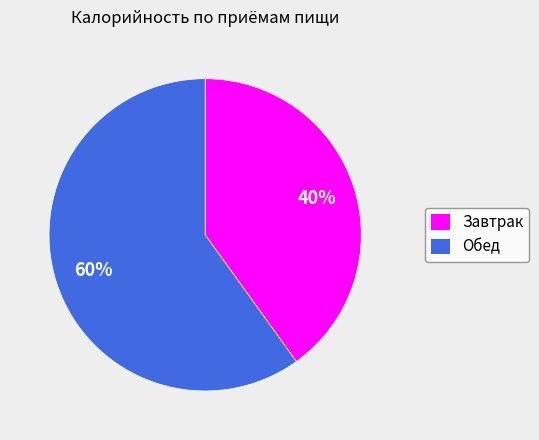

To the nearest percent, what is the combined percentage of Завтрак and Обед?

100%